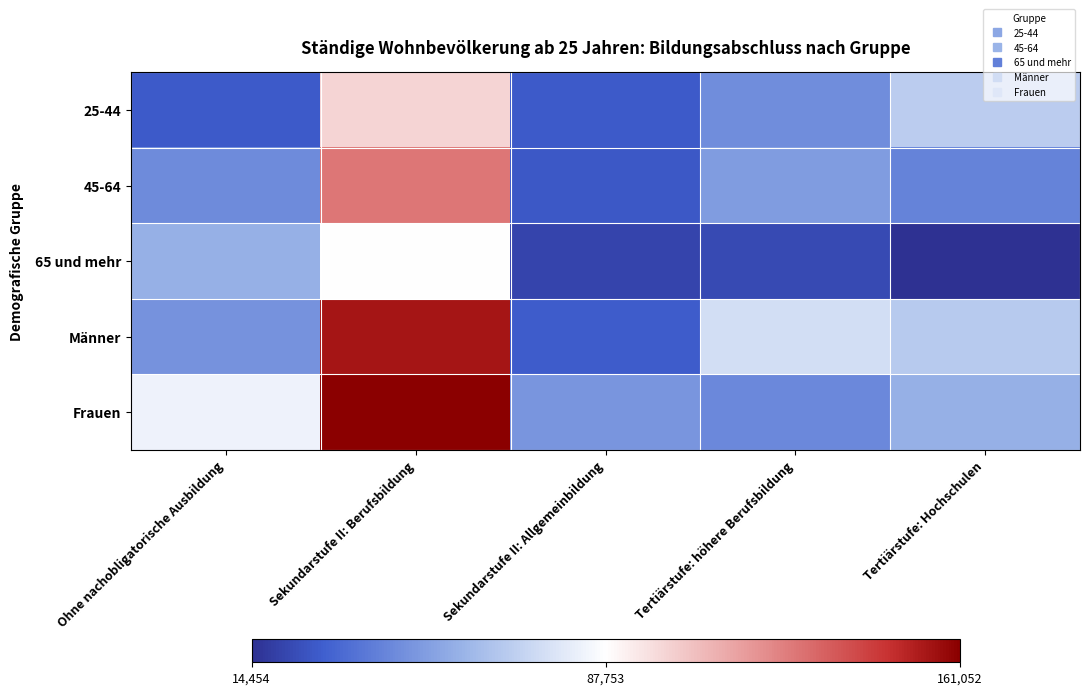

What is the spread (max minus min) of values at Sekundarstufe II: Allgemeinbildung?

27127.9